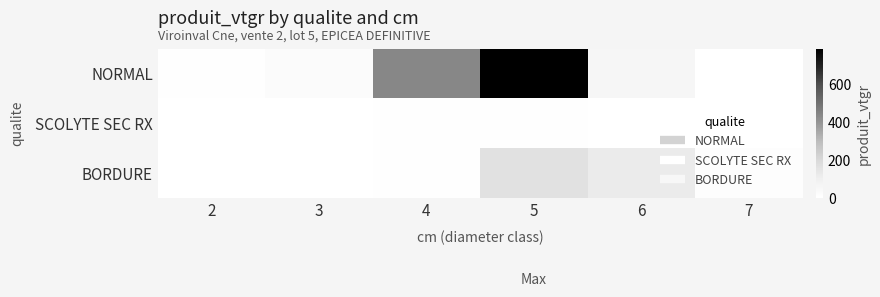

Reading right to left, what are all the values shown in this chart?

NORMAL: 7=0.0	6=58.3	5=787.0	4=433.9	3=27.5	2=3.2
SCOLYTE SEC RX: 7=0.0	6=2.7	5=6.3	4=6.4	3=0.3	2=0.2
BORDURE: 7=13.8	6=117.8	5=162.9	4=7.8	3=0.0	2=0.0